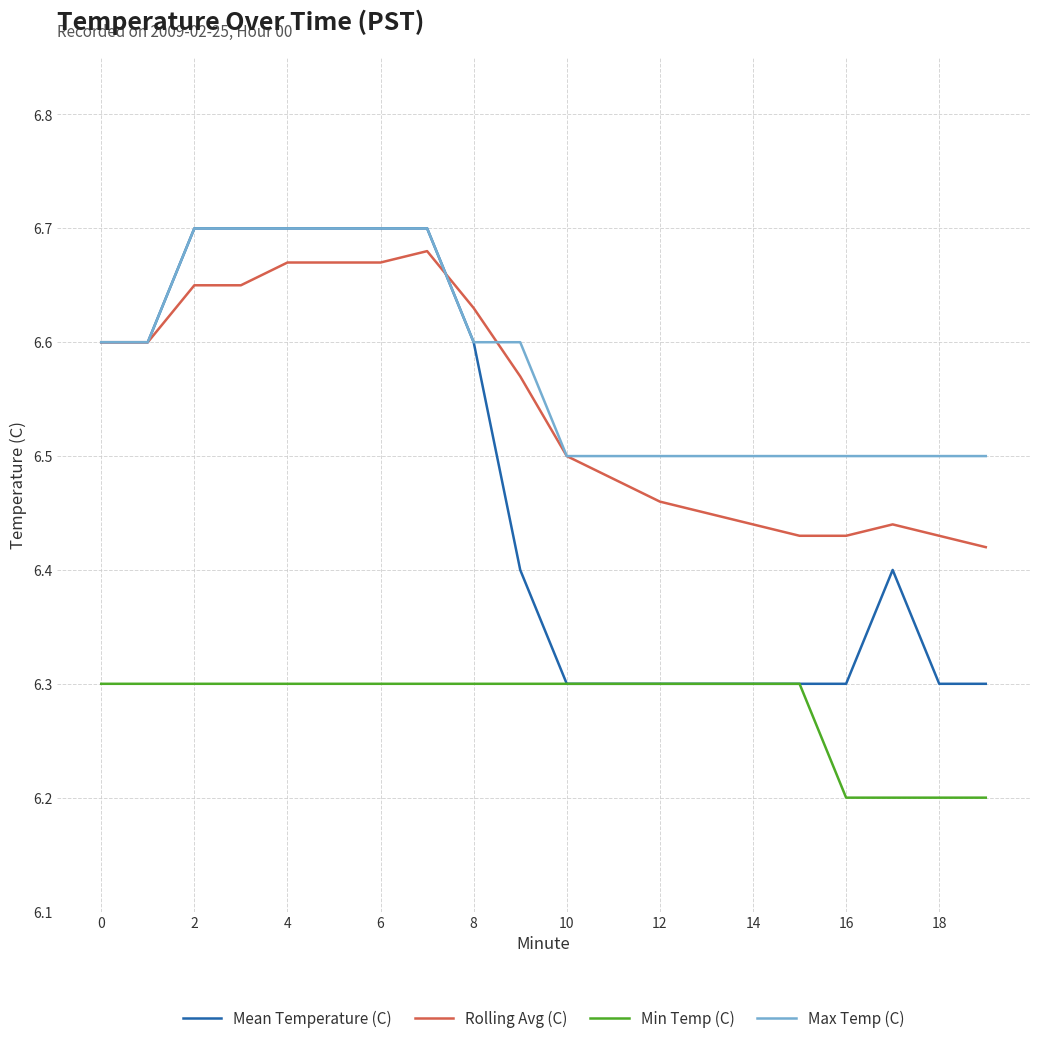

True or false: Min Temp (C) and Max Temp (C) cross at least once.

False